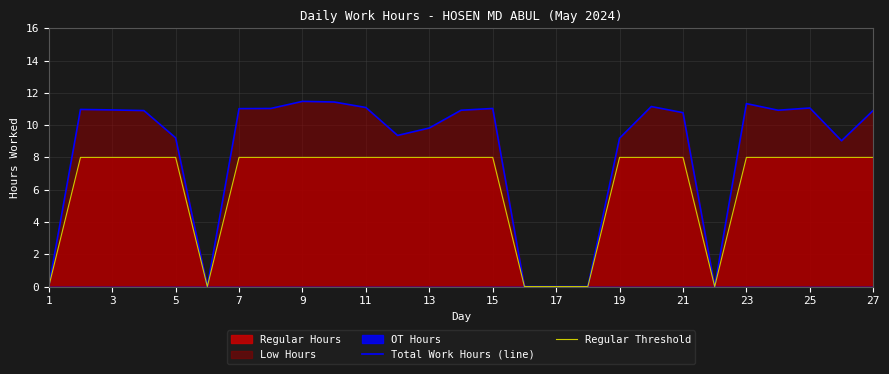

The Regular Threshold series shows 8.0 at 11. True or false?

True